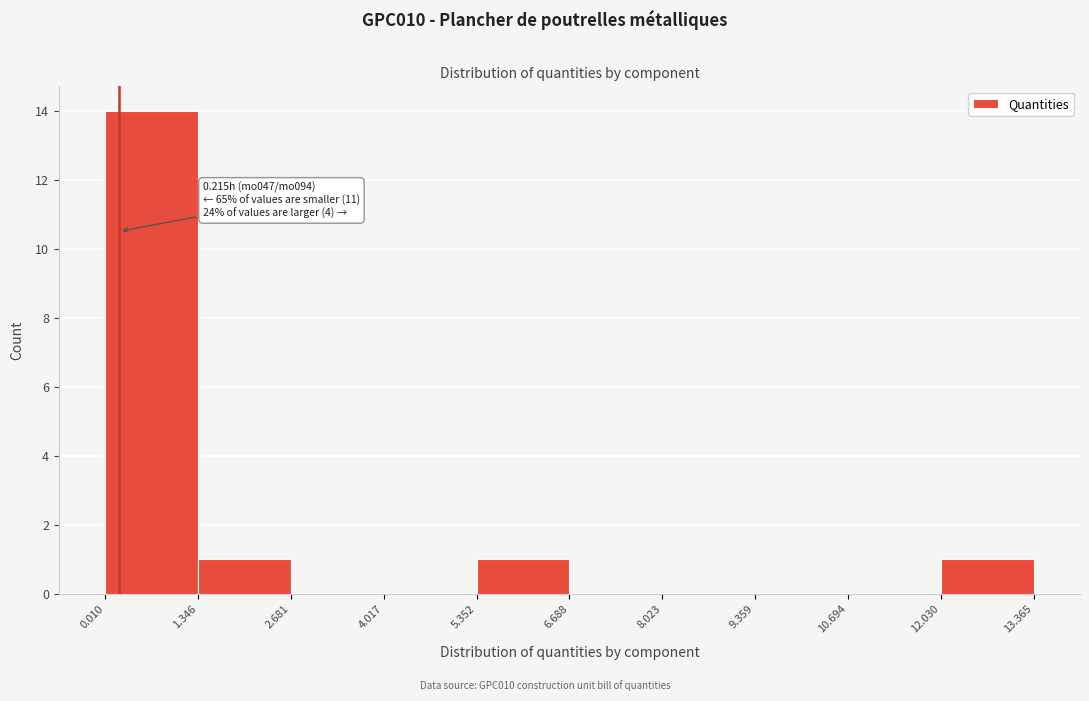

Over which range of the x-axis is the bar tallest?

0.010 to 1.346